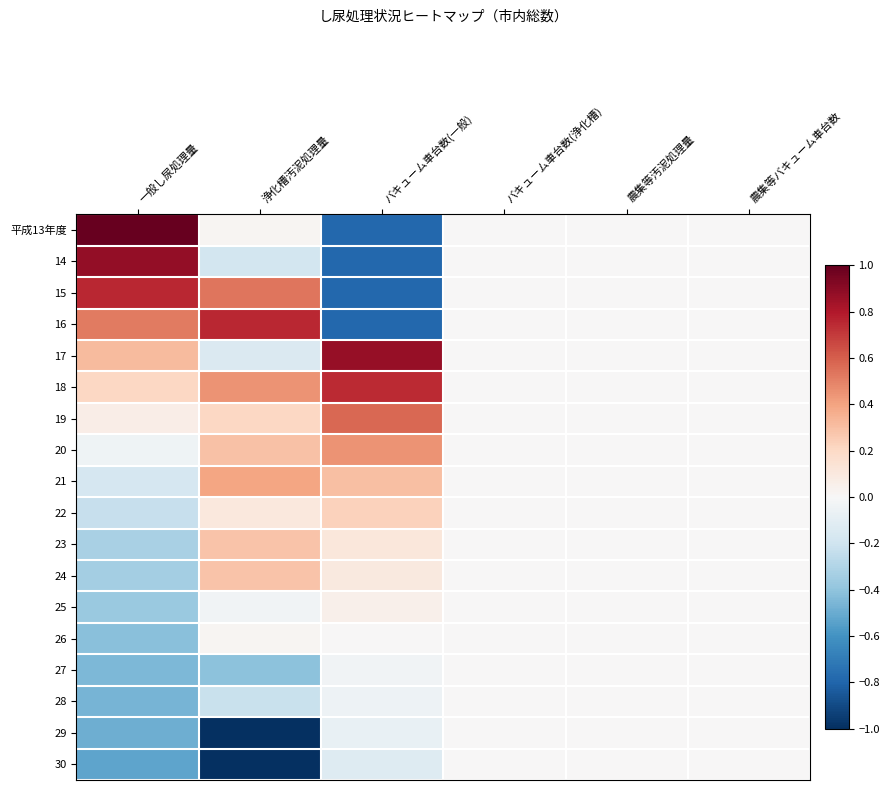

Which series changed the most between 一般し尿処理量 and バキューム車台数(浄化槽)?

平成13年度